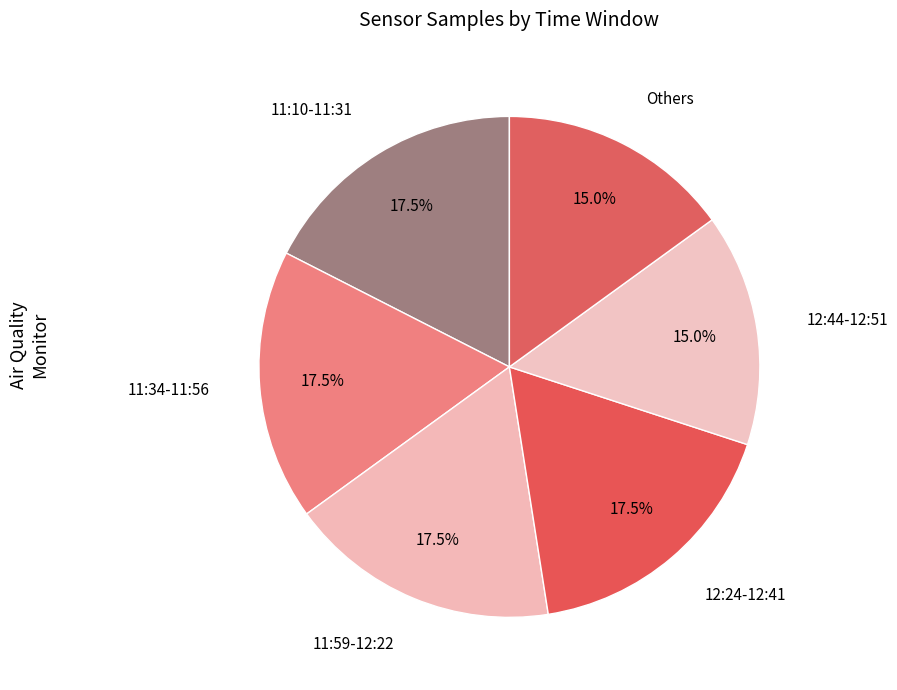

How many slices are in this pie chart?

6